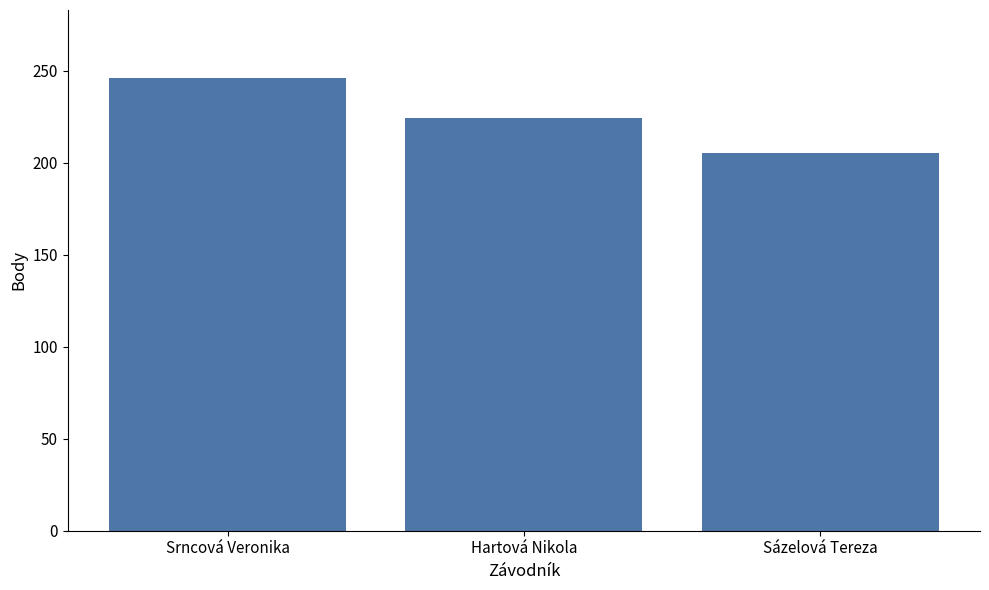

What is the sum of the values at Sázelová Tereza and Hartová Nikola?

429